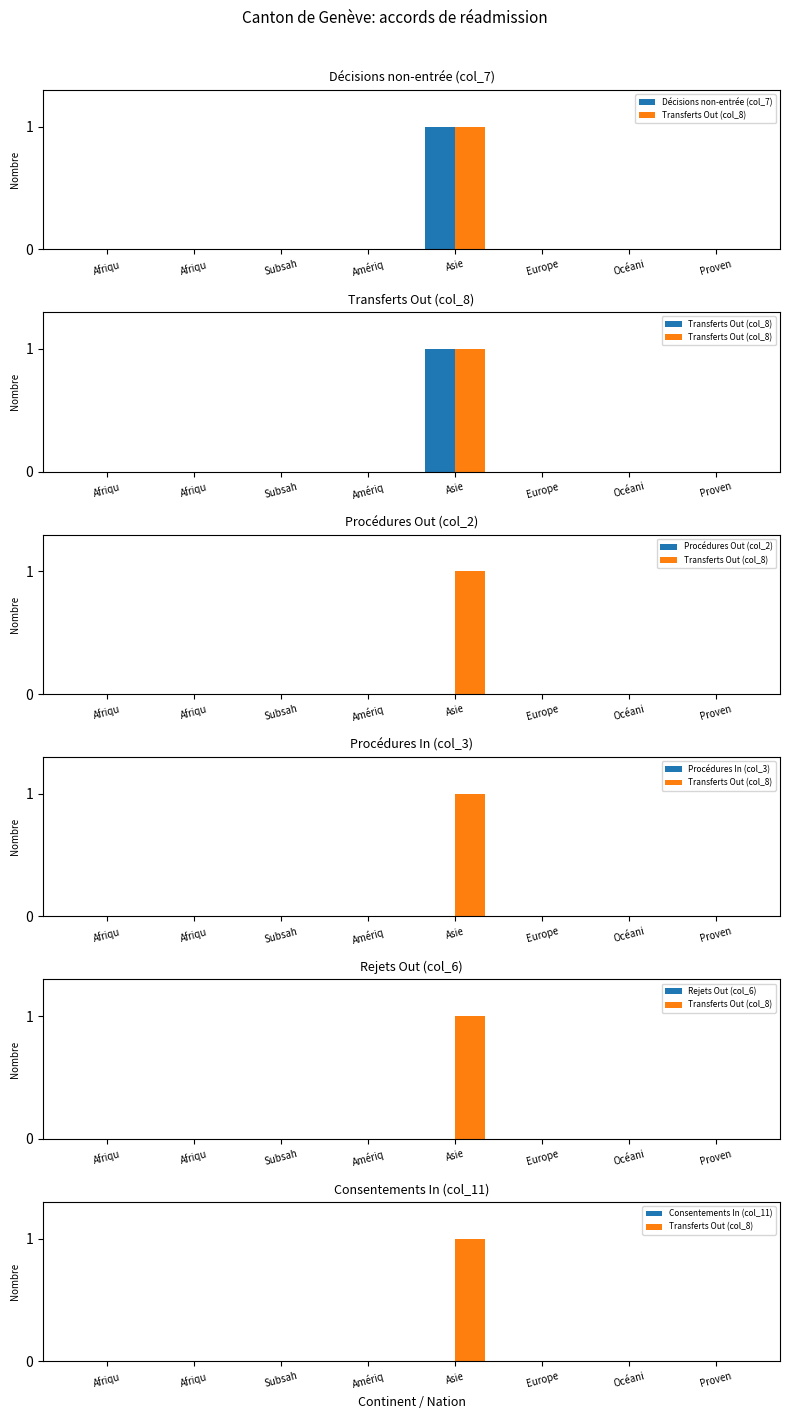

Where is Rejets Out (col_6) nearest to the value 0?

Afriqu